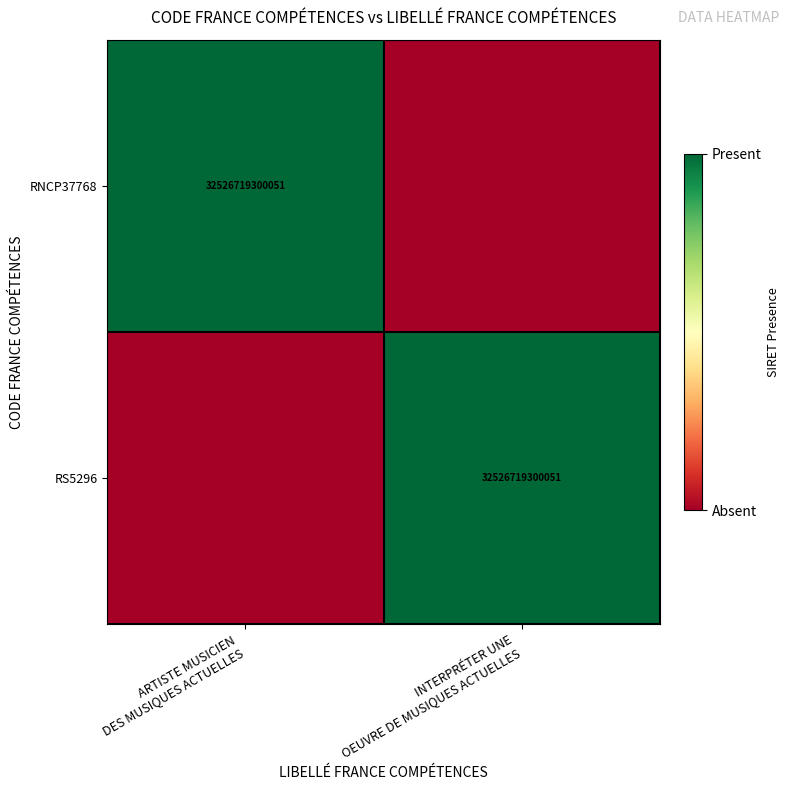

What is the sum of all RNCP37768 values?

1